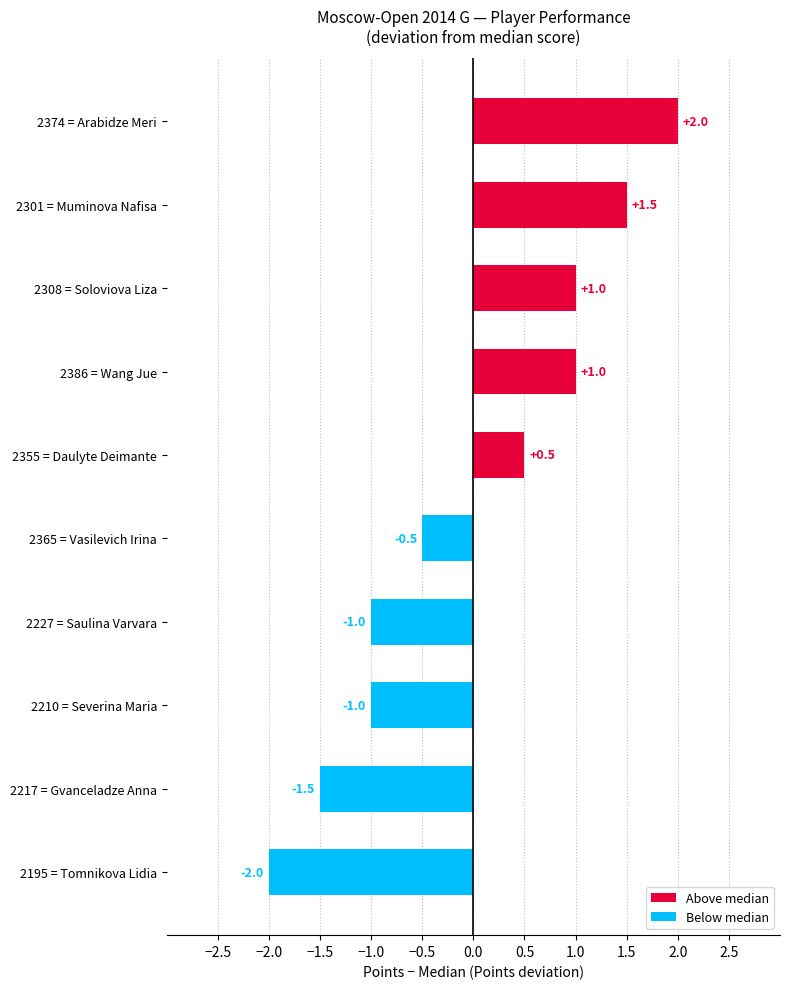

Read the value at 2301 = Muminova Nafisa.

1.5